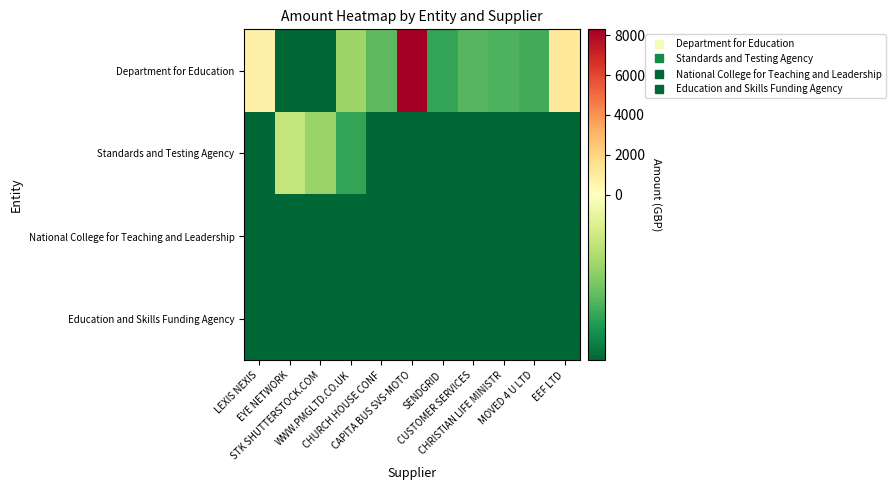

At which category does the chart reach its minimum across all series?

EYE NETWORK